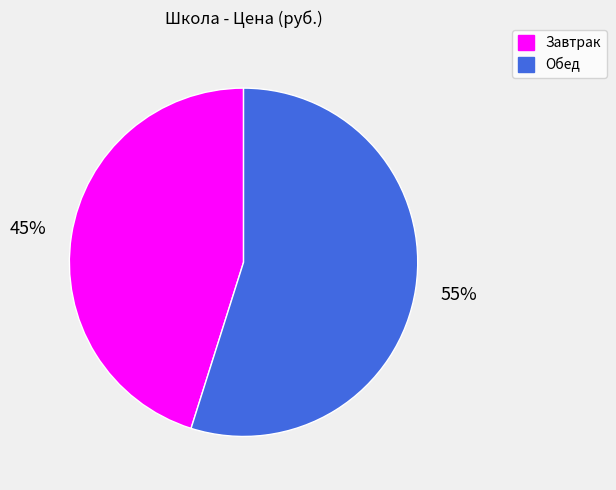

To the nearest percent, what portion does Завтрак represent?

45%